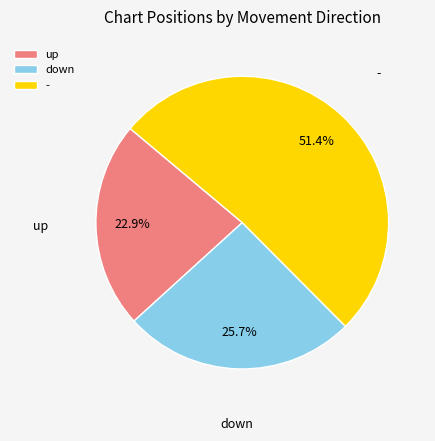

To the nearest percent, what portion does down represent?

26%